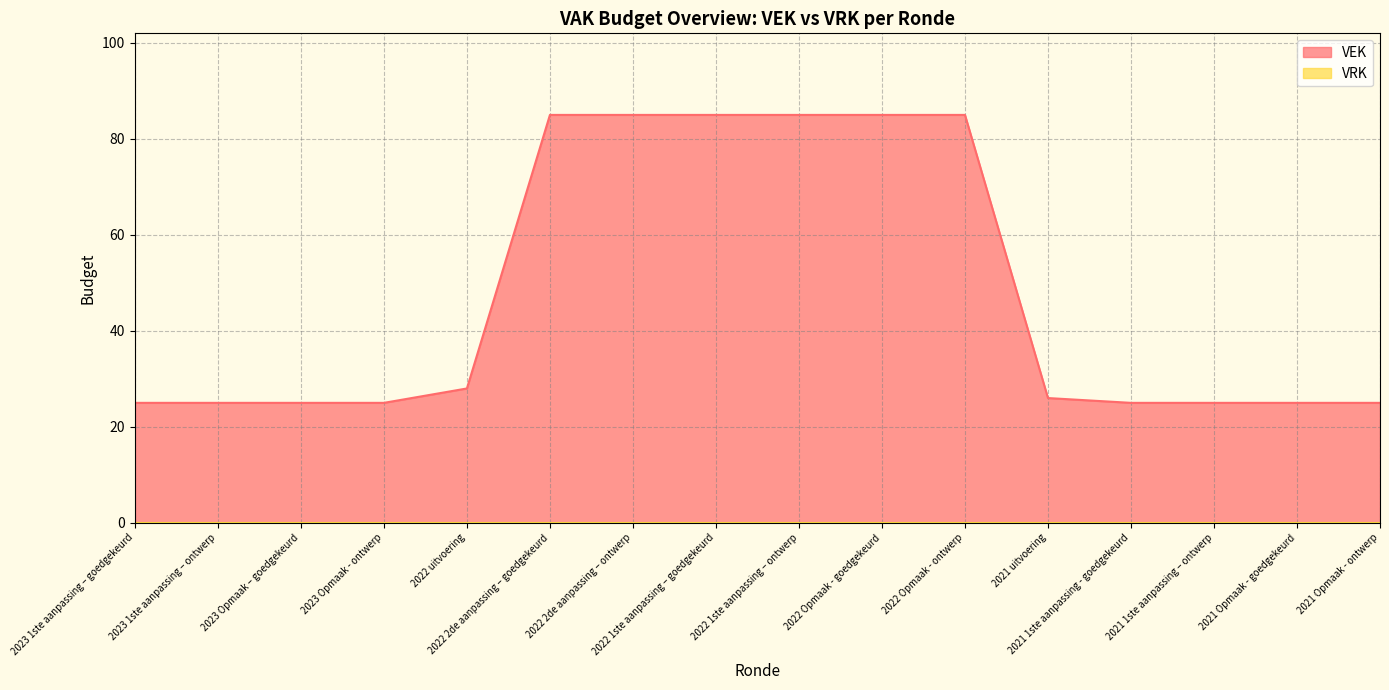

Is it true that the value at 2023 1ste aanpassing – ontwerp is 16?

False